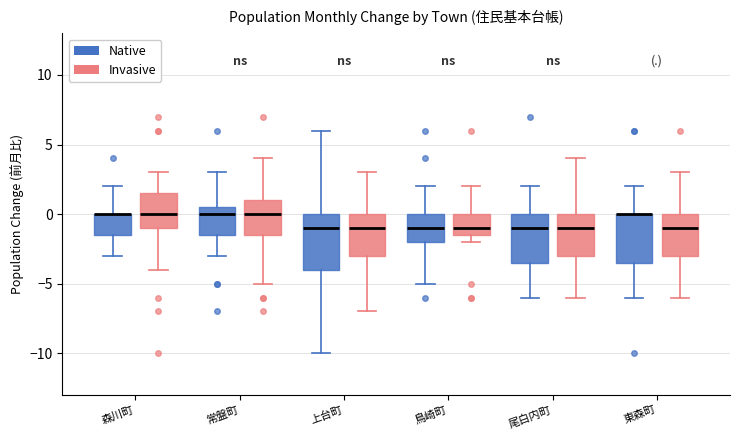

Reading left to right, transcribe this box plot: for each box, give where its median line is, the range the box spans, and where its two whiskers end, as read against the y-axis. The values are not printed on the chart, so give them approximately, as read against the axis.

森川町 (Native): median 0.0 (drawn on the box's upper edge), box -1.5 to 0.0, whiskers -3.0 to 2.0
森川町 (Invasive): median 0.0, box -1.0 to 1.5, whiskers -4.0 to 3.0
常盤町 (Native): median 0.0, box -1.5 to 0.5, whiskers -3.0 to 3.0
常盤町 (Invasive): median 0.0, box -1.5 to 1.0, whiskers -5.0 to 4.0
上台町 (Native): median -1.0, box -4.0 to 0.0, whiskers -10.0 to 6.0
上台町 (Invasive): median -1.0, box -3.0 to 0.0, whiskers -7.0 to 3.0
鳥崎町 (Native): median -1.0, box -2.0 to 0.0, whiskers -5.0 to 2.0
鳥崎町 (Invasive): median -1.0, box -1.5 to 0.0, whiskers -2.0 to 2.0
尾白内町 (Native): median -1.0, box -3.5 to 0.0, whiskers -6.0 to 2.0
尾白内町 (Invasive): median -1.0, box -3.0 to 0.0, whiskers -6.0 to 4.0
東森町 (Native): median 0.0 (drawn on the box's upper edge), box -3.5 to 0.0, whiskers -6.0 to 2.0
東森町 (Invasive): median -1.0, box -3.0 to 0.0, whiskers -6.0 to 3.0